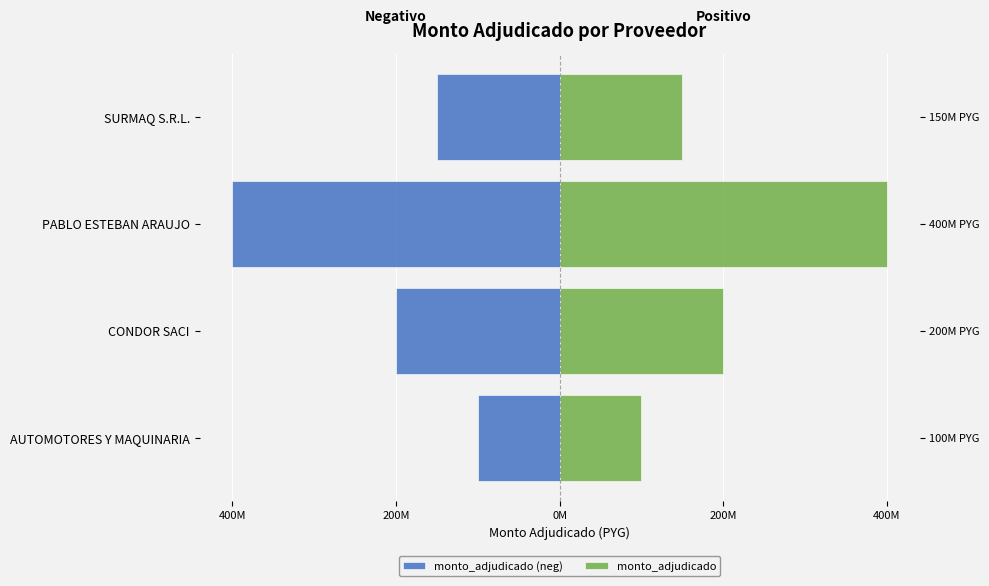

What is the difference between the maximum and second lowest values in the monto_adjudicado series?

250000000